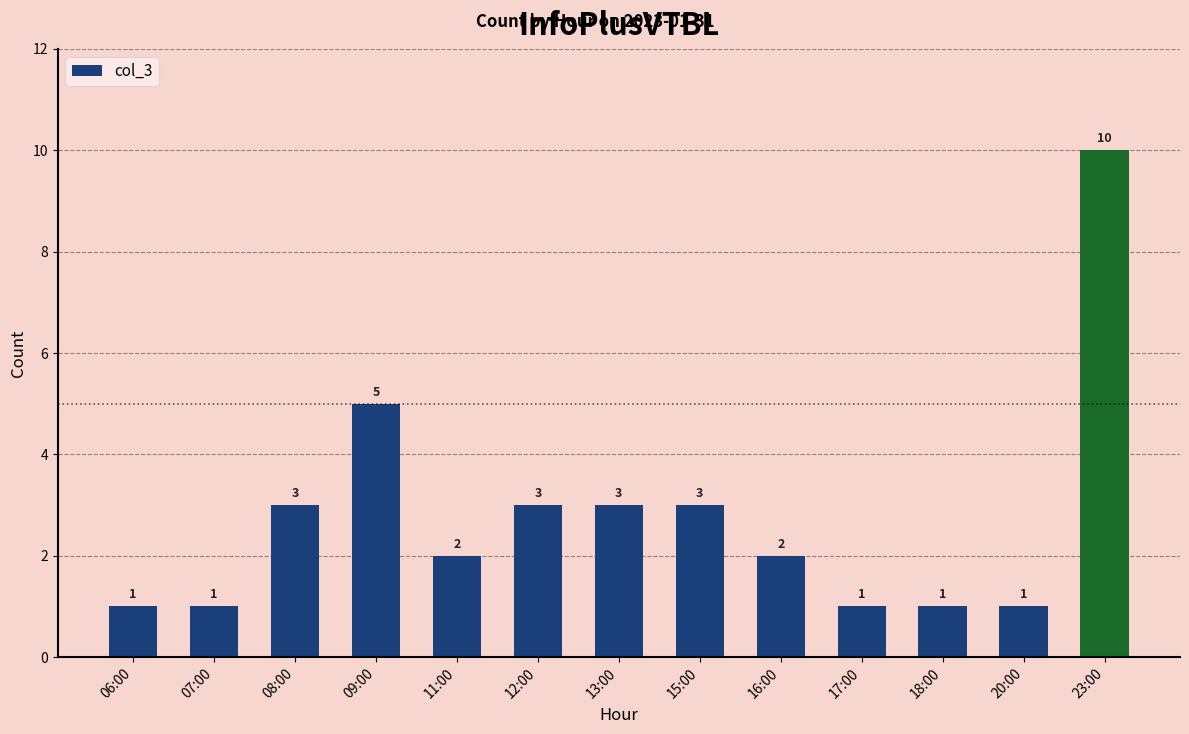

Which label corresponds to the largest value in the chart?

23:00